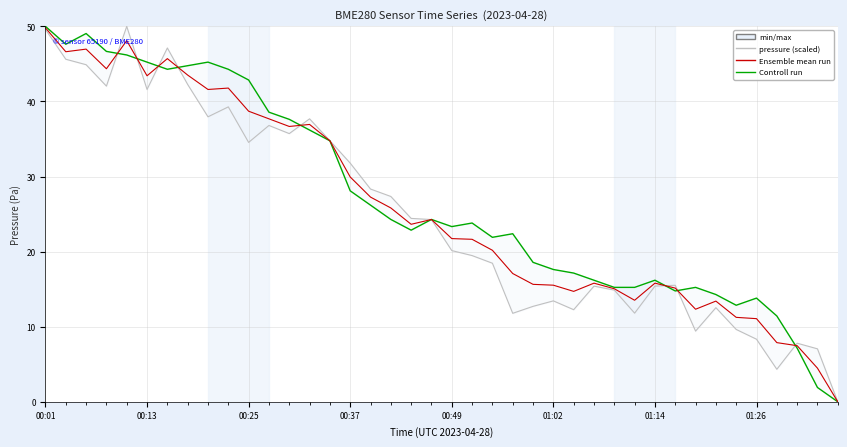

At which category is the sum across all series the highest?

00:01